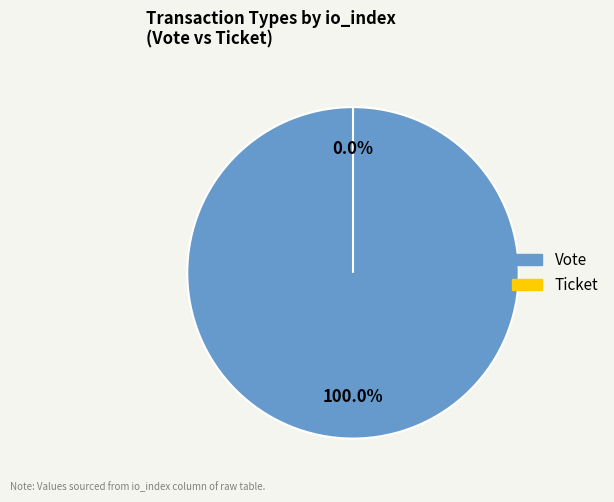

Which category has the smallest portion of the pie?

Ticket